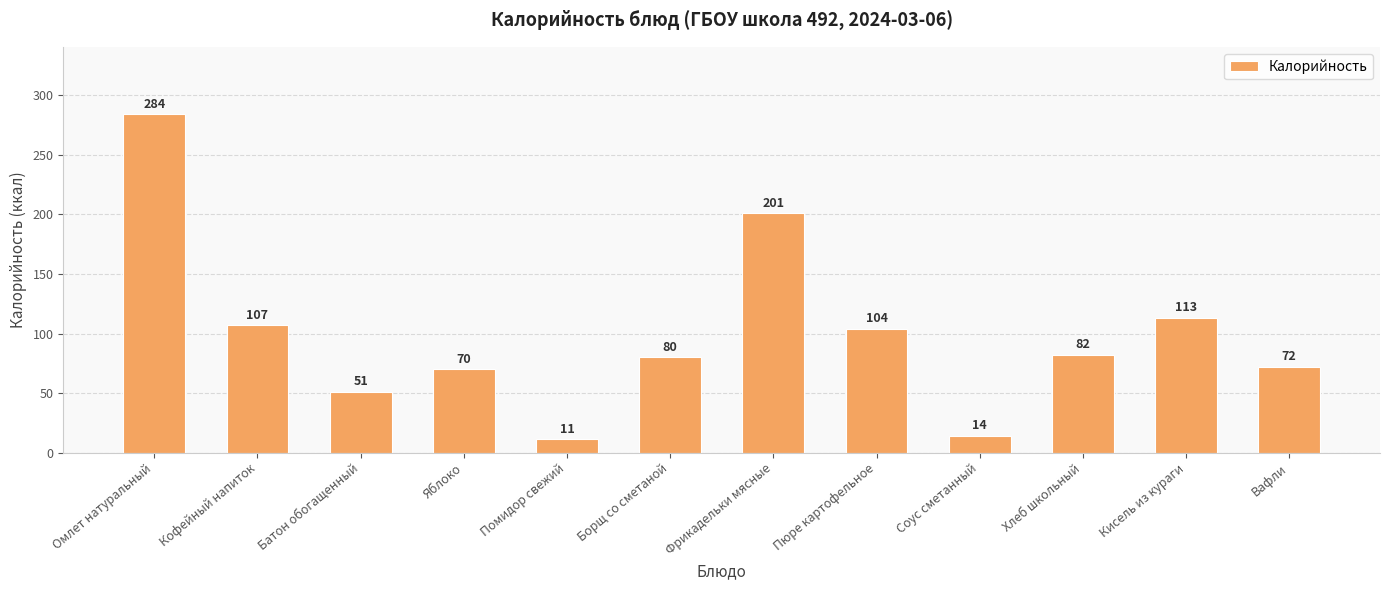

Is it true that the value at Омлет натуральный is 284?

True